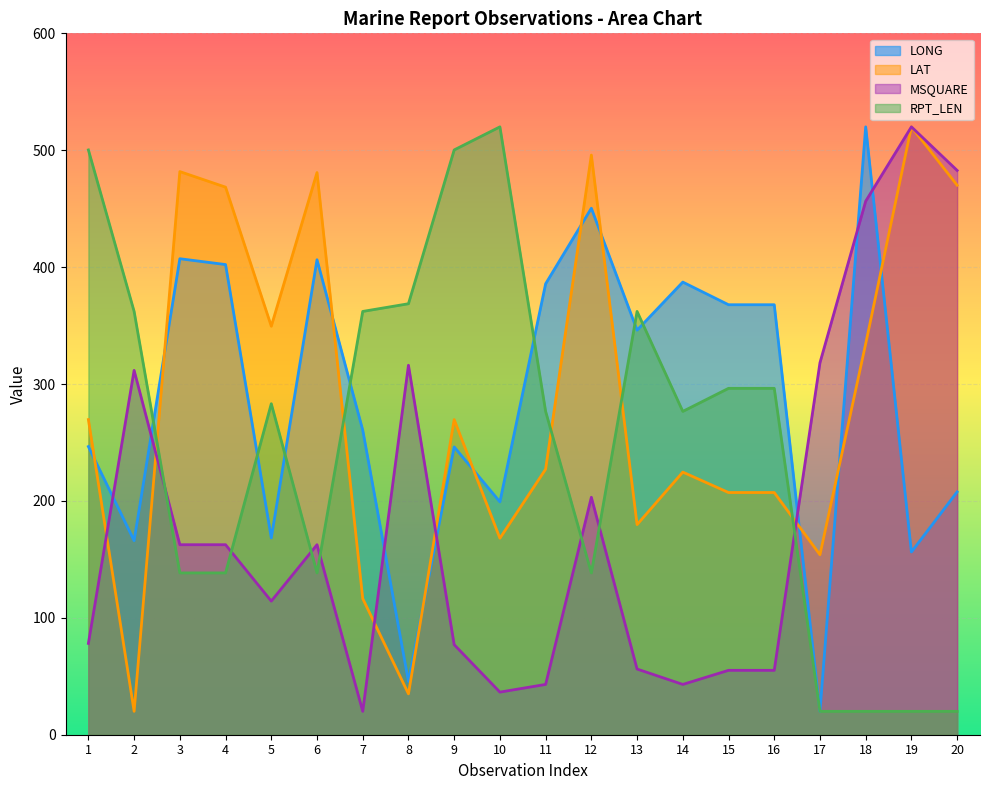

What is the total value across all series at 17?

512.2